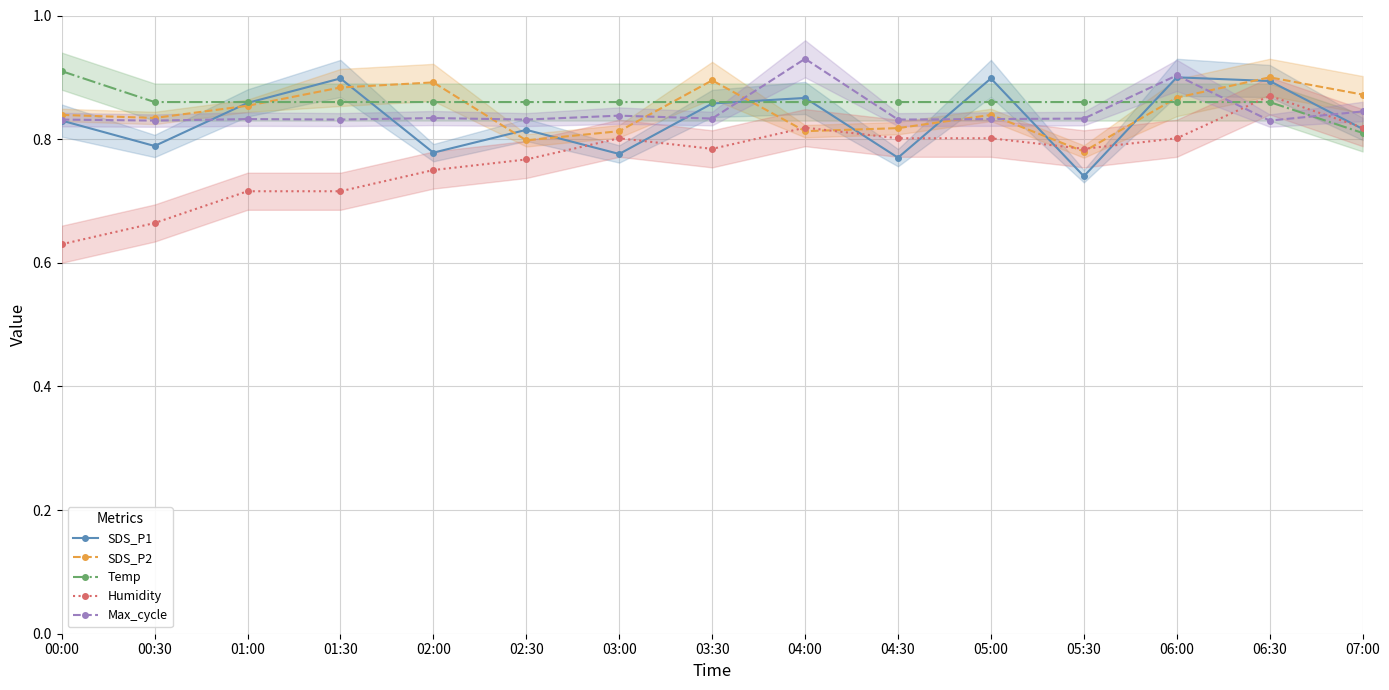

What value does the Temp series have at 05:30?

0.9